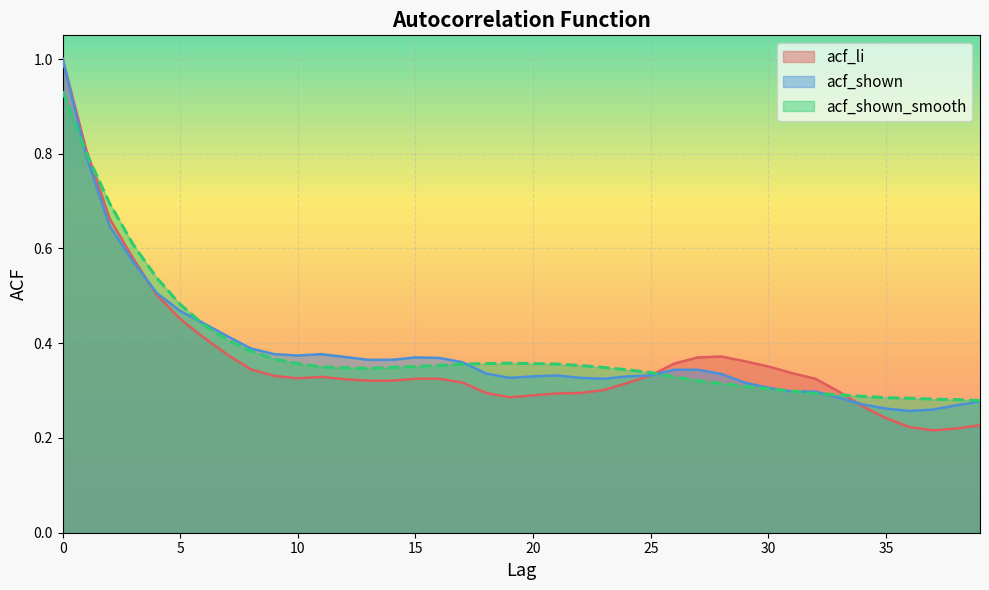

How many intersections are there between acf_li and acf_shown?

2